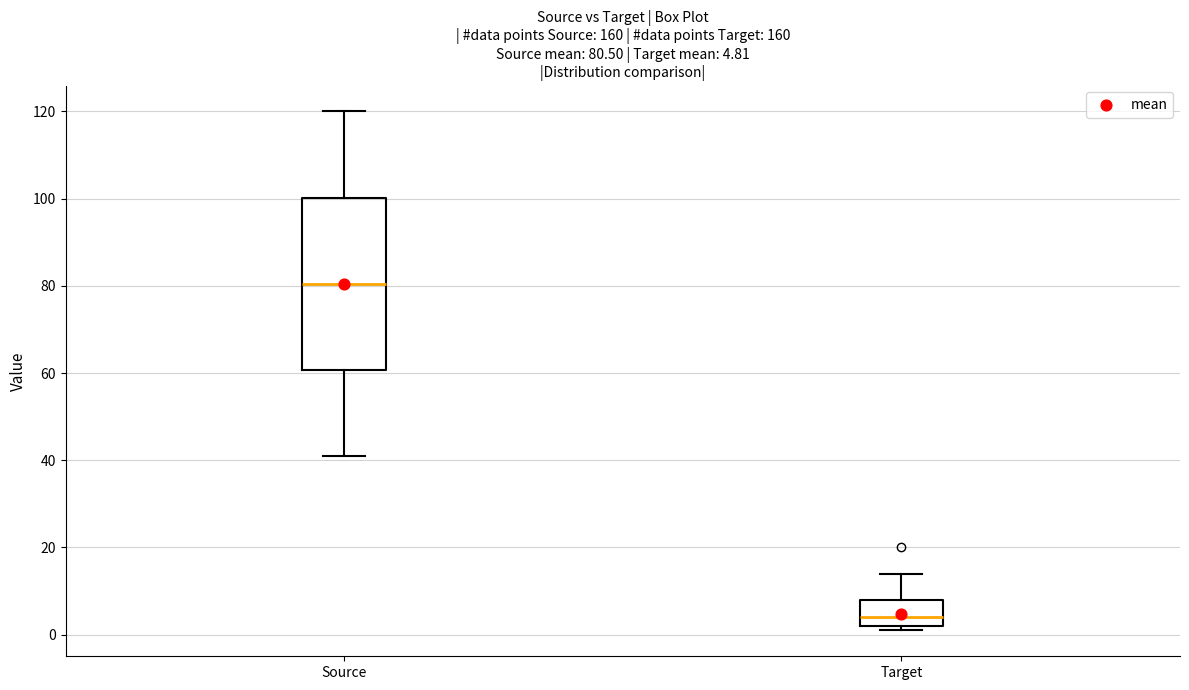

Which box's median line is the lowest?

Target